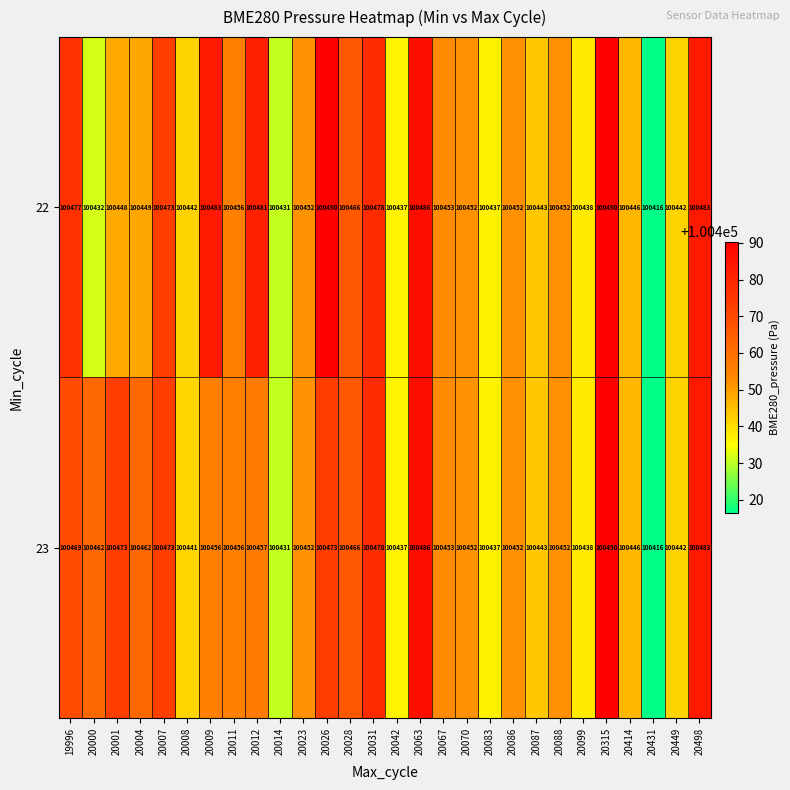

Is it true that 22 equals 100437 at 20042?

True